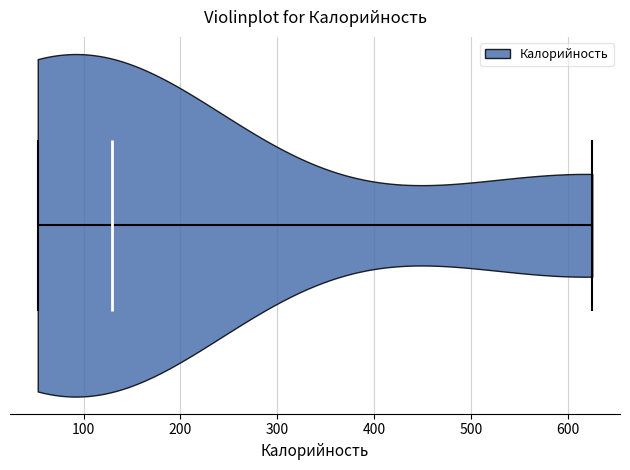

Read this violin plot against the x-axis: where its median line is, and the lowest and highest points the violin reaches. The values are not printed on the chart, so give them approximately, as read against the axis.

median line 130, lowest point 50, highest point 630